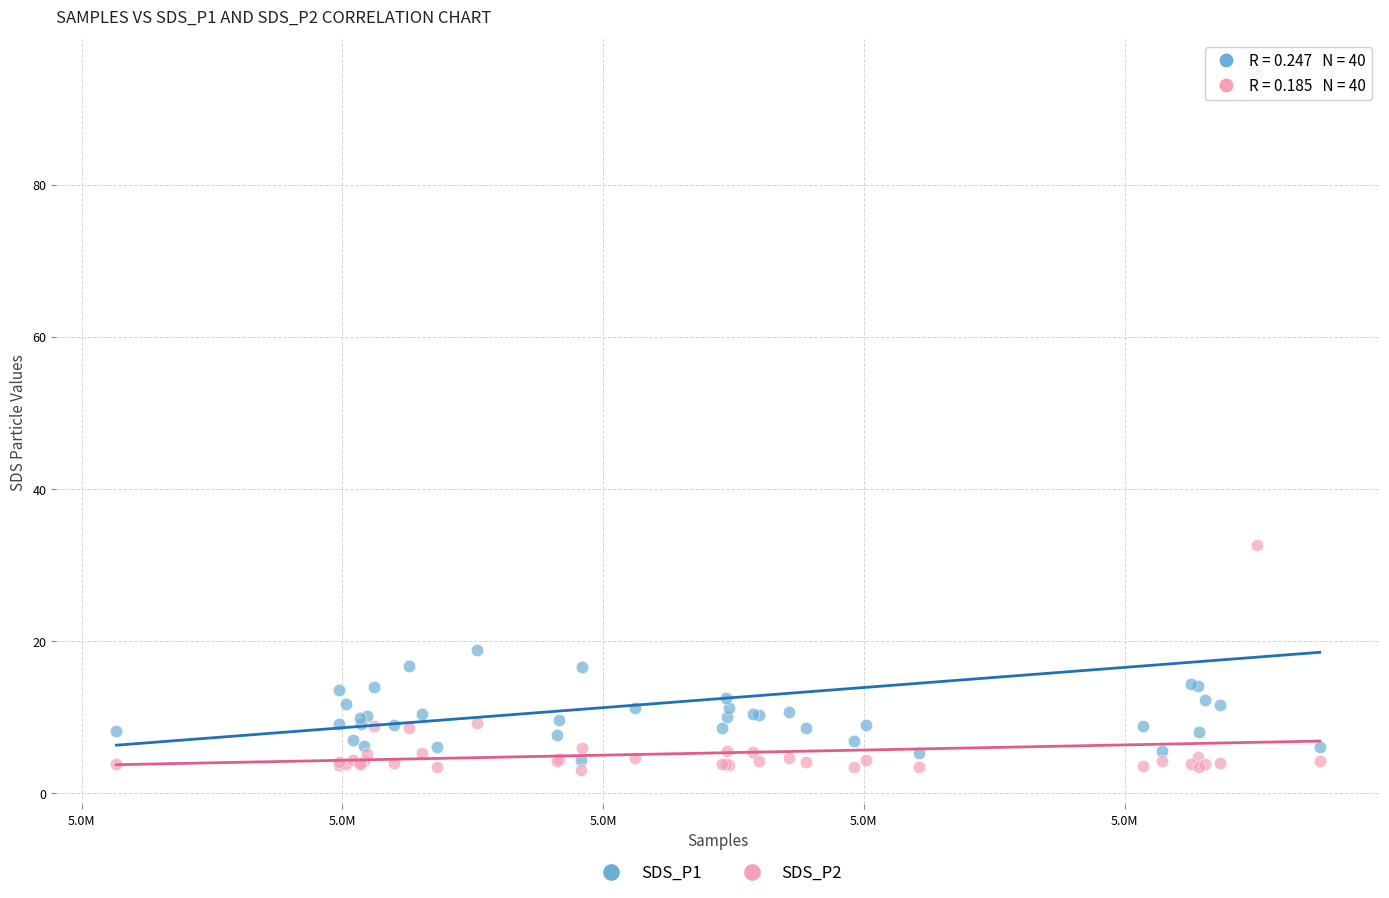

Which series reaches the maximum Y coordinate?

SDS_P1